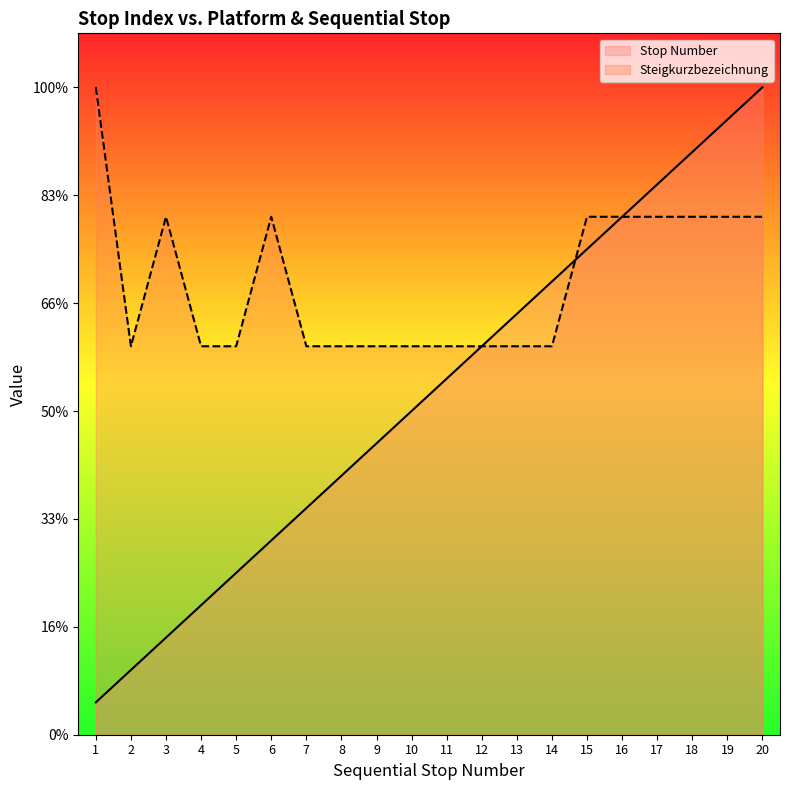

At which label does Stop Number first exceed 3?

11